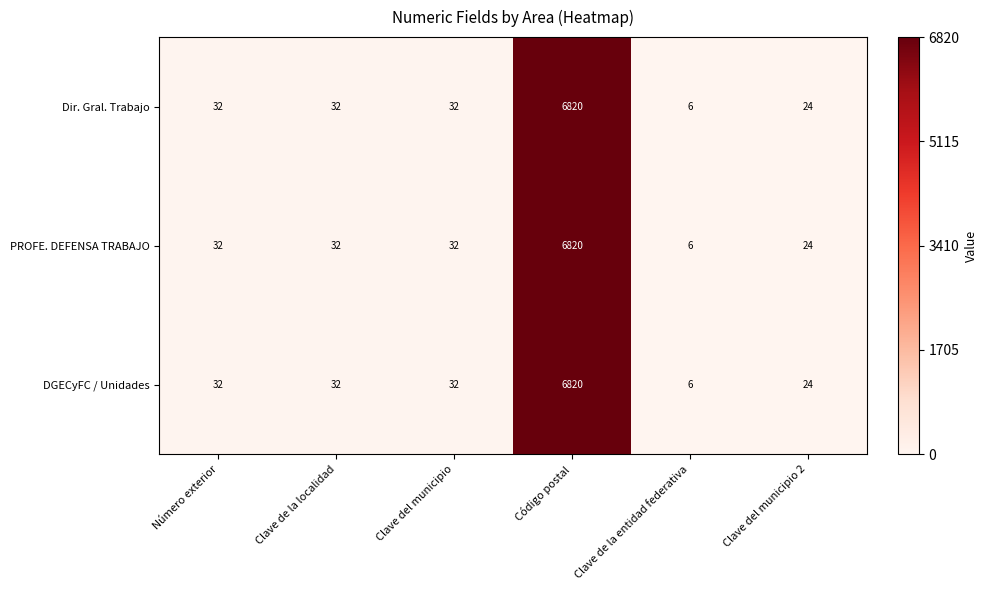

The value of DGECyFC / Unidades at Número exterior is 32. True or false?

True